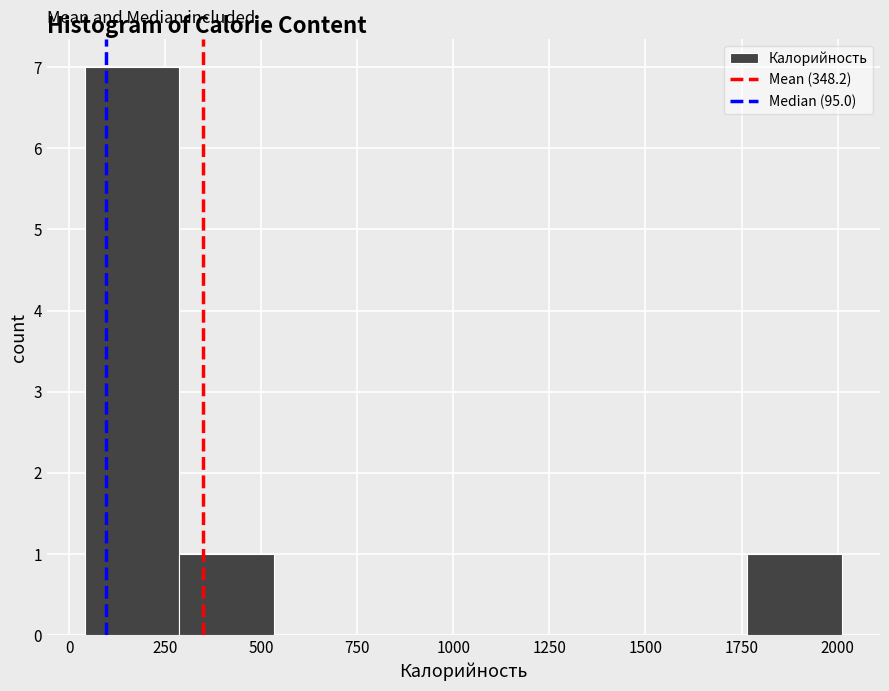

Over which range of the x-axis is the bar tallest?

50 to 300